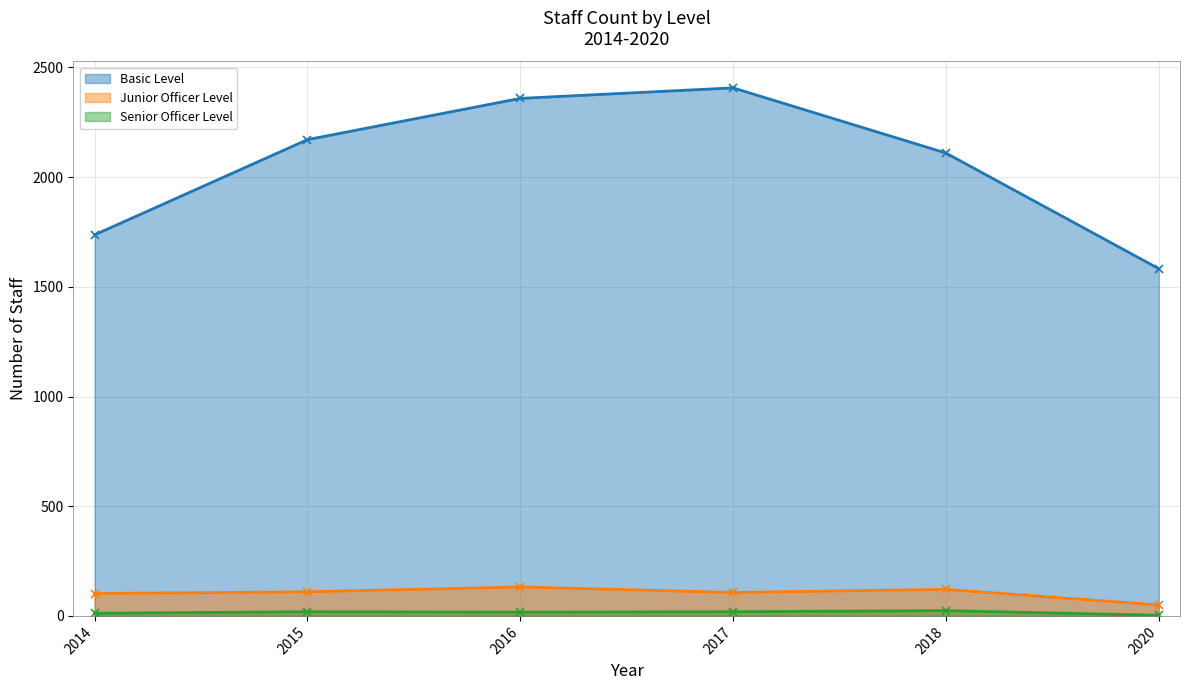

The value of Junior Officer Level at 2018 is 199. True or false?

False